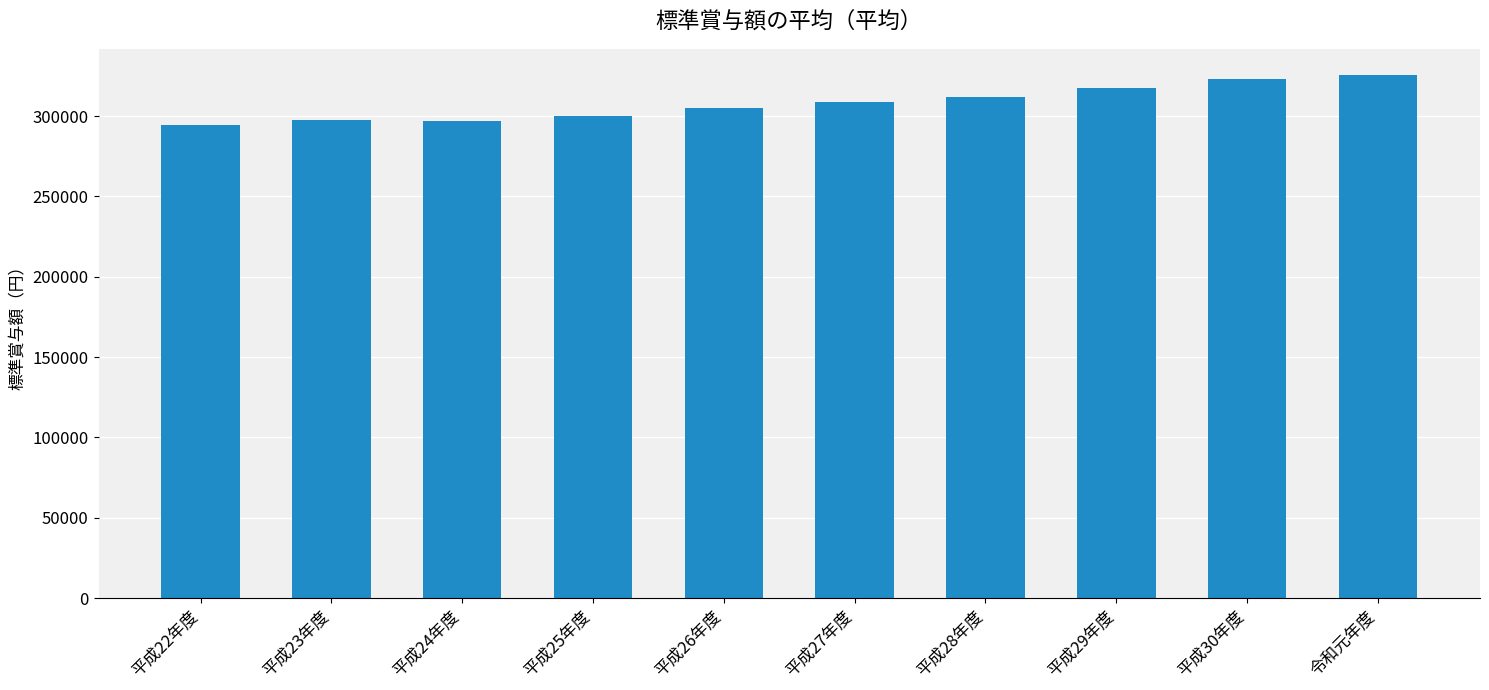

What is the label of the 1st bar from the right?

令和元年度